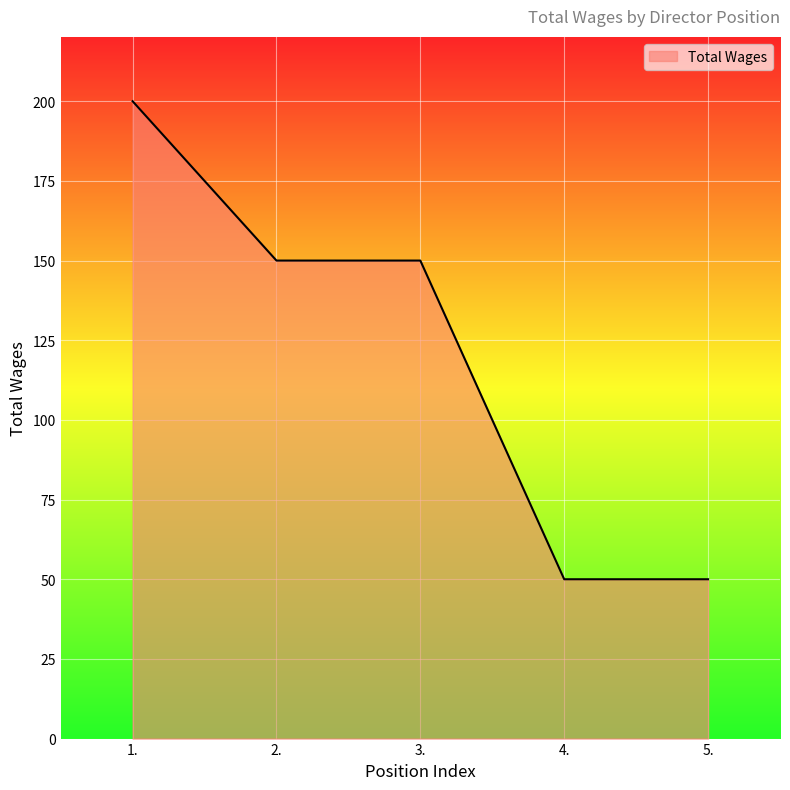

What position from the left is 5.?

5